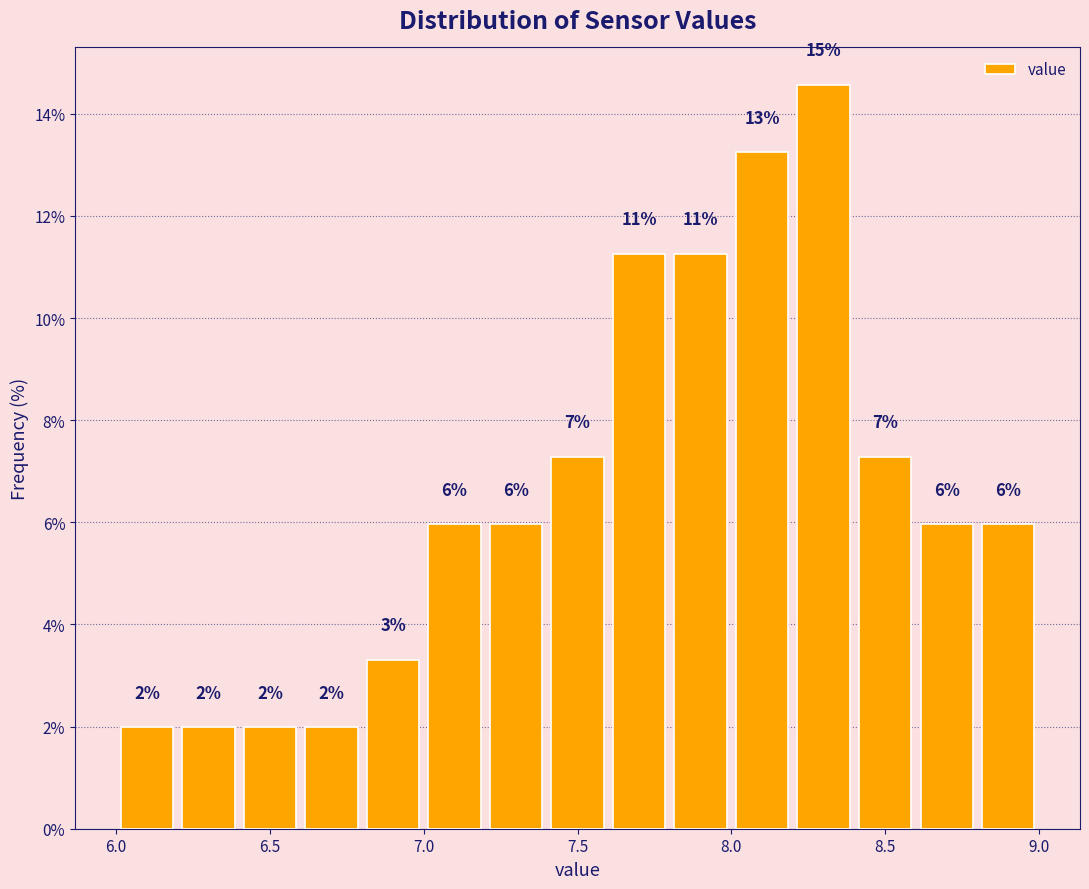

Which range on the x-axis has the tallest bar?

8.2 to 8.4